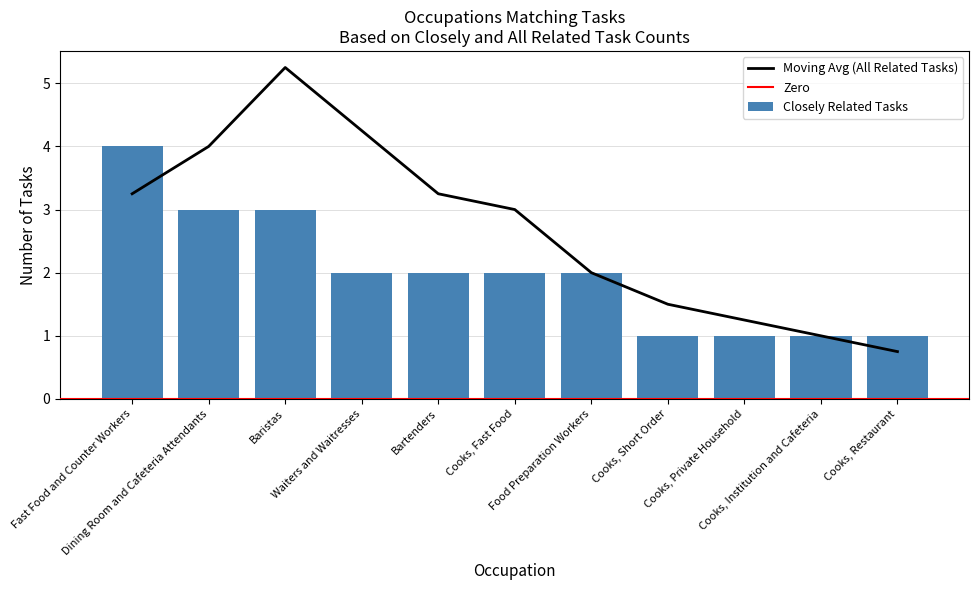

What is the label of the 2nd bar from the right?

Cooks, Institution and Cafeteria